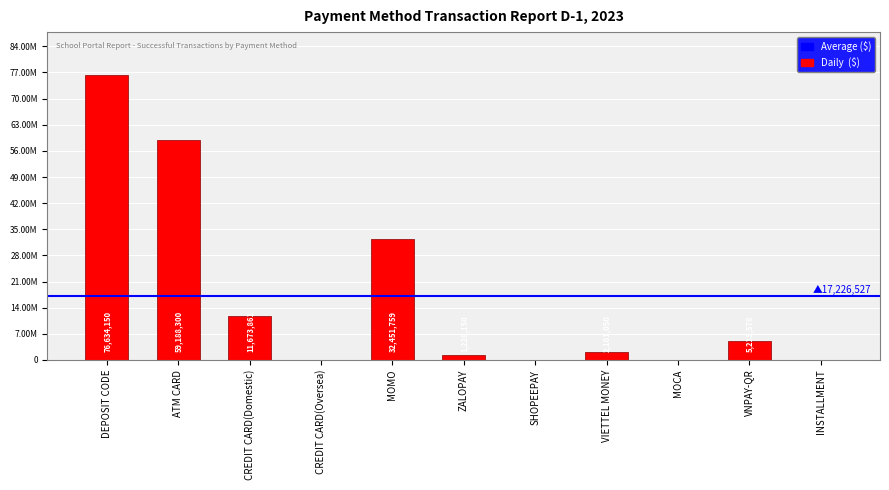

At which label is the value closest to 38317075?

MOMO